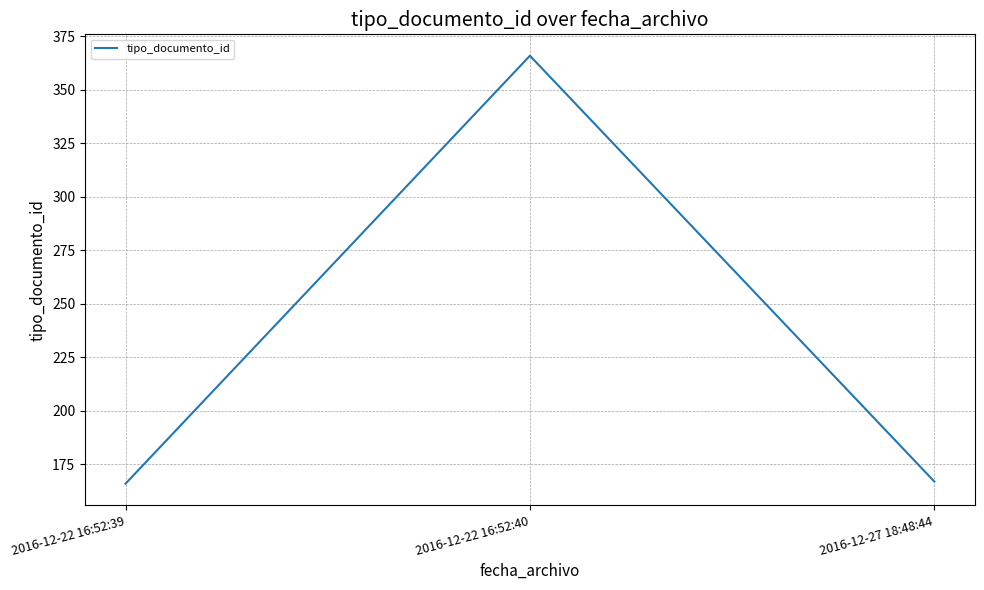

The value at 2016-12-27 18:48:44 is 54. True or false?

False